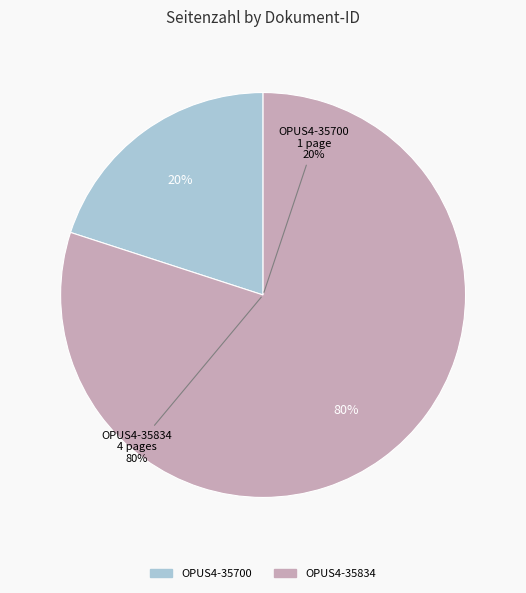

The OPUS4-35834 slice represents 80% of the pie. True or false?

True